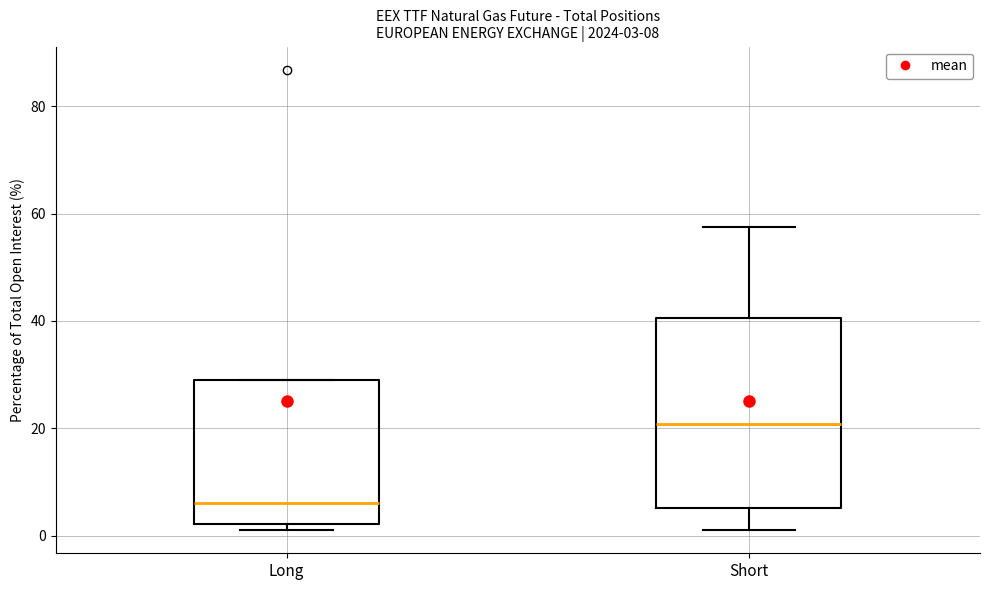

Comparing the boxes themselves (not the whiskers), which one is the tallest?

Short